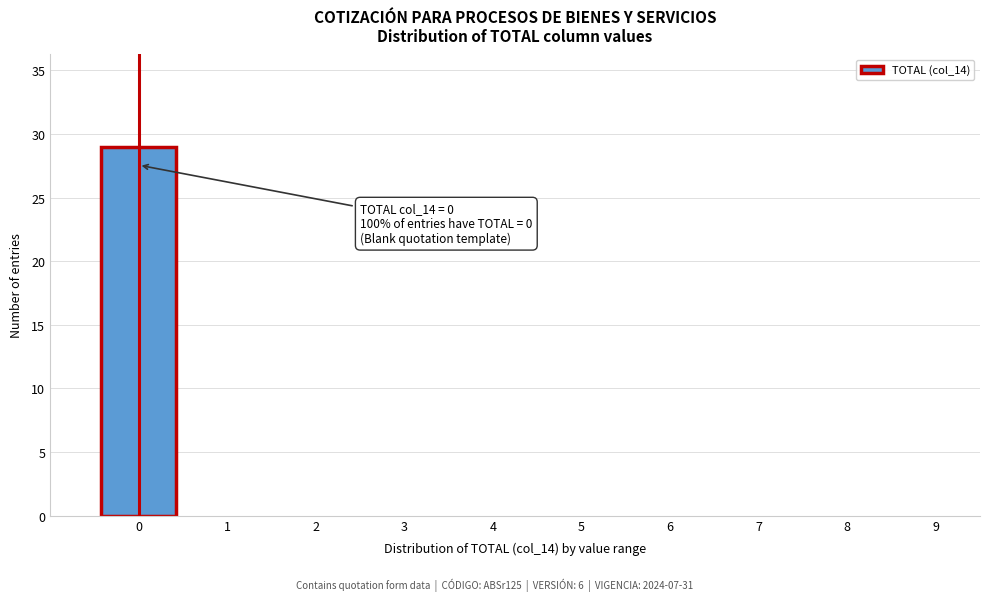

Reading right to left, what are all the values shown in this chart?

9=0	8=0	7=0	6=0	5=0	4=0	3=0	2=0	1=0	0=29